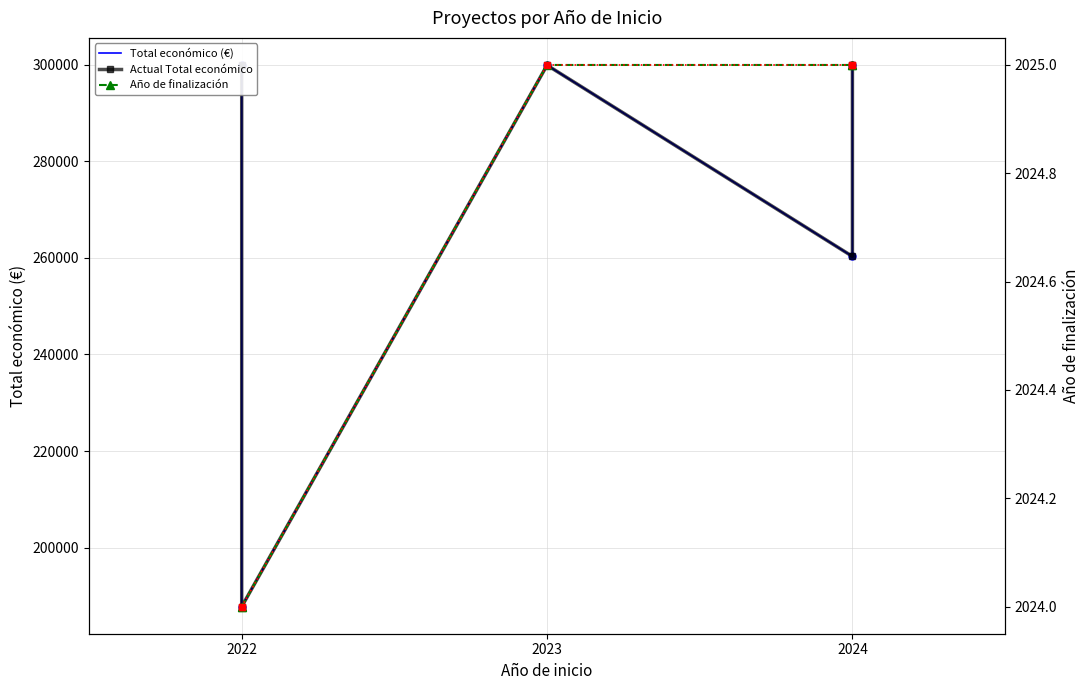

How many lines are shown in the chart?

3